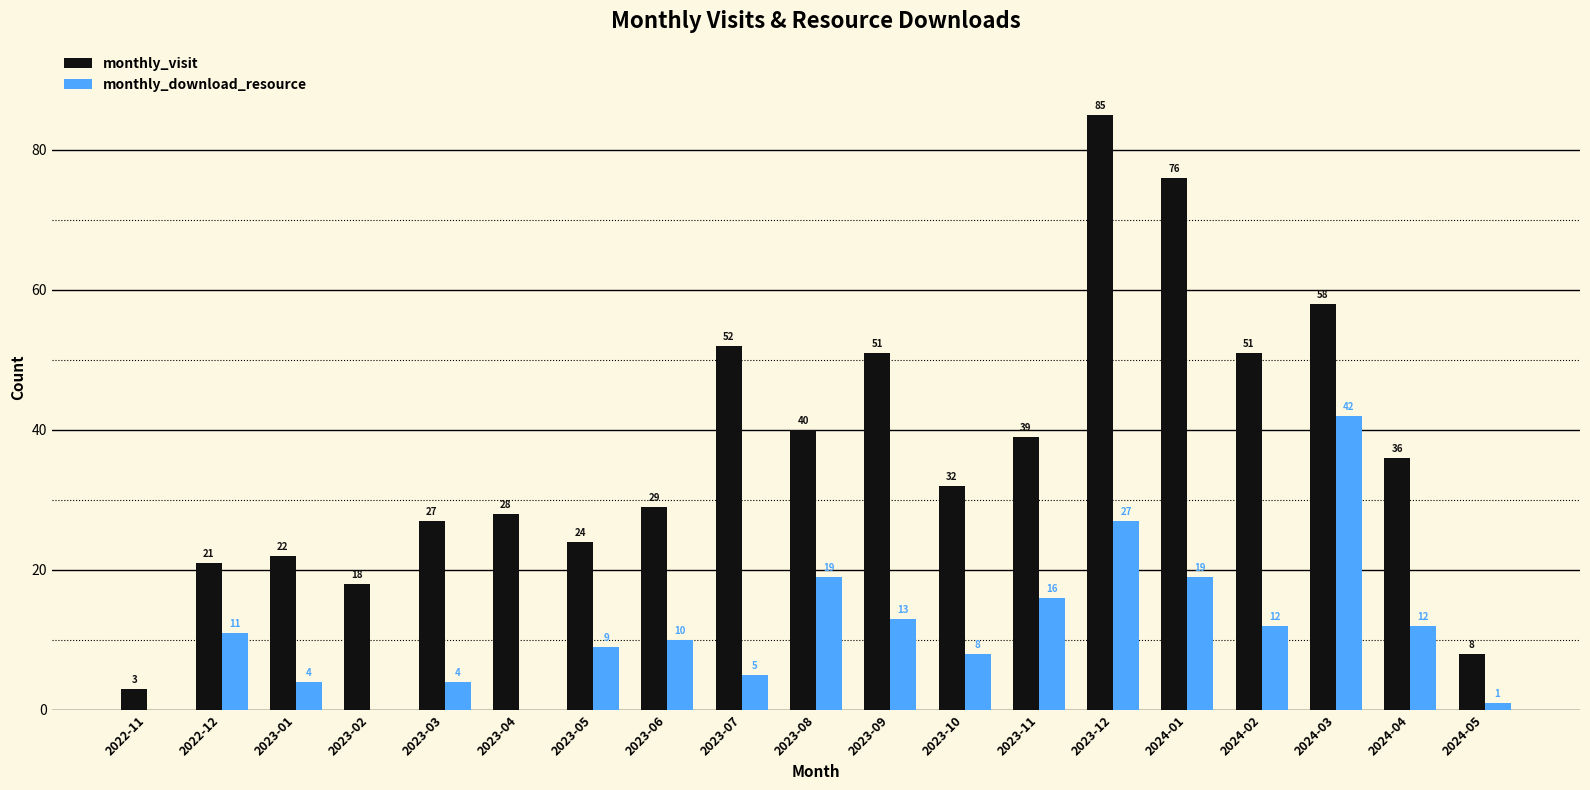

Between 2023-03 and 2023-09, which series saw the biggest shift?

monthly_visit